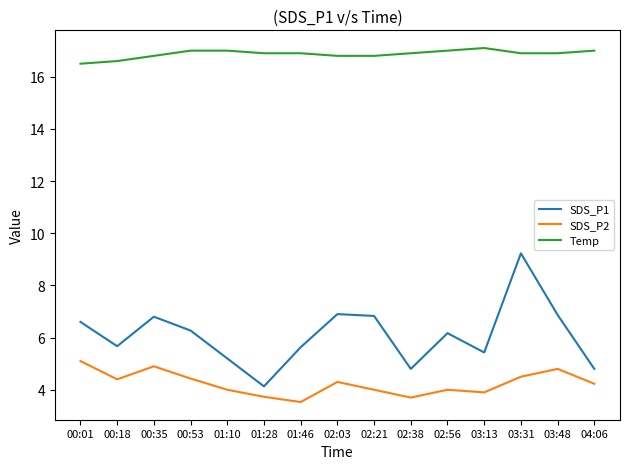

List the series in order of their peak value, lowest first.

SDS_P2, SDS_P1, Temp